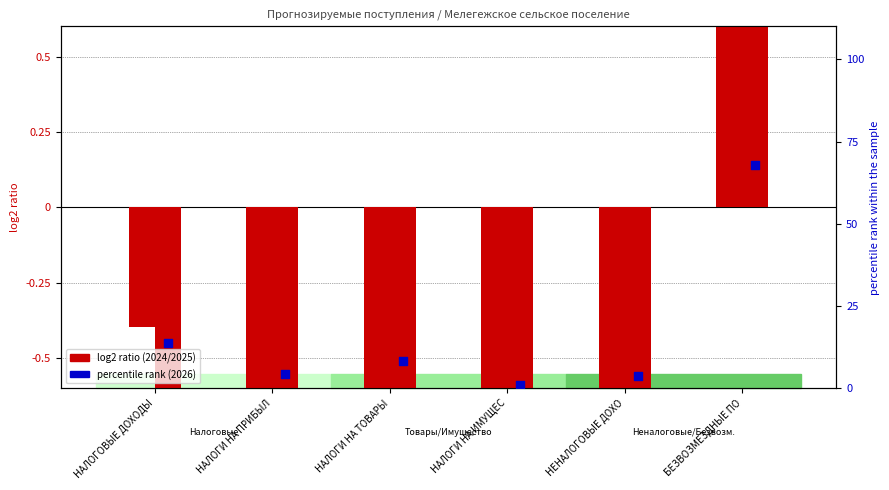

Which series reaches the minimum Y coordinate?

log2 ratio (2025 год)